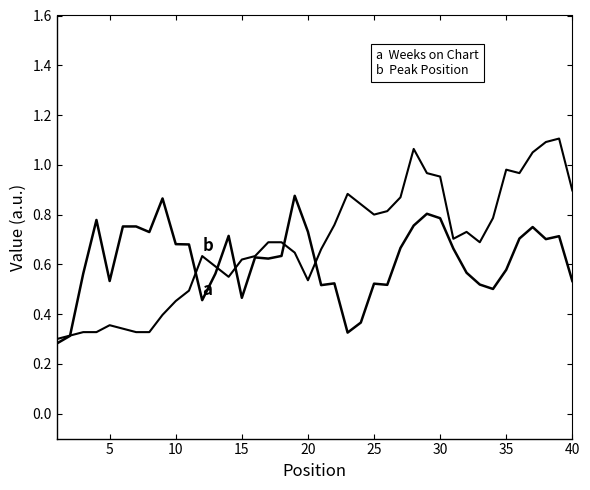

Does the chart have visible grid lines?

No